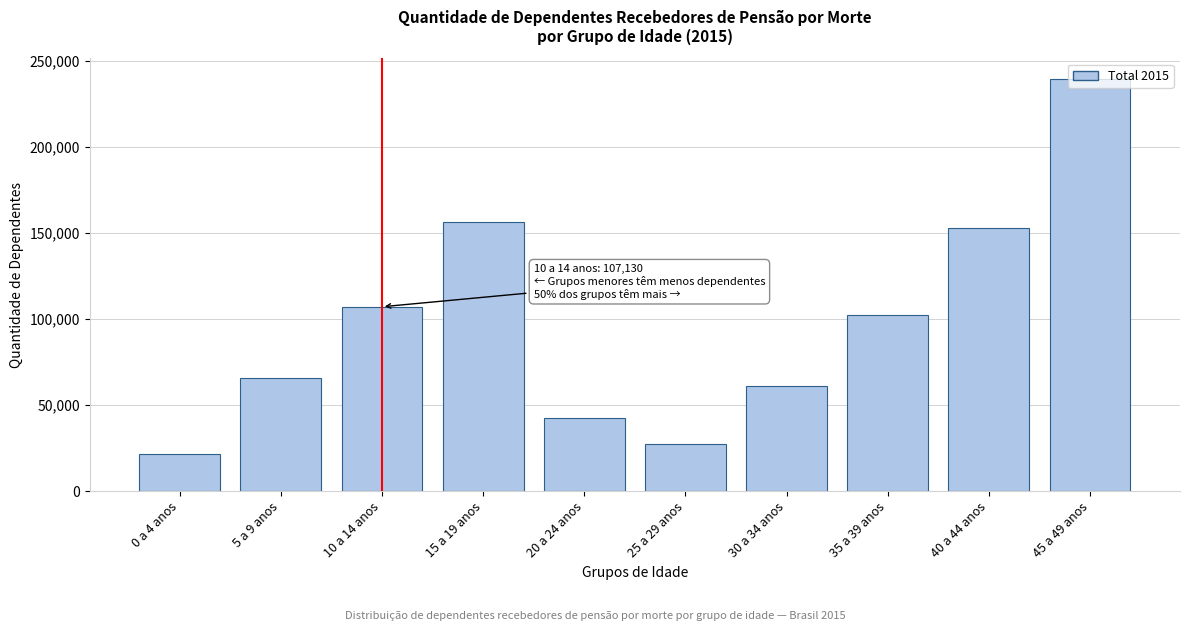

What value does the data have at 30 a 34 anos?

61378